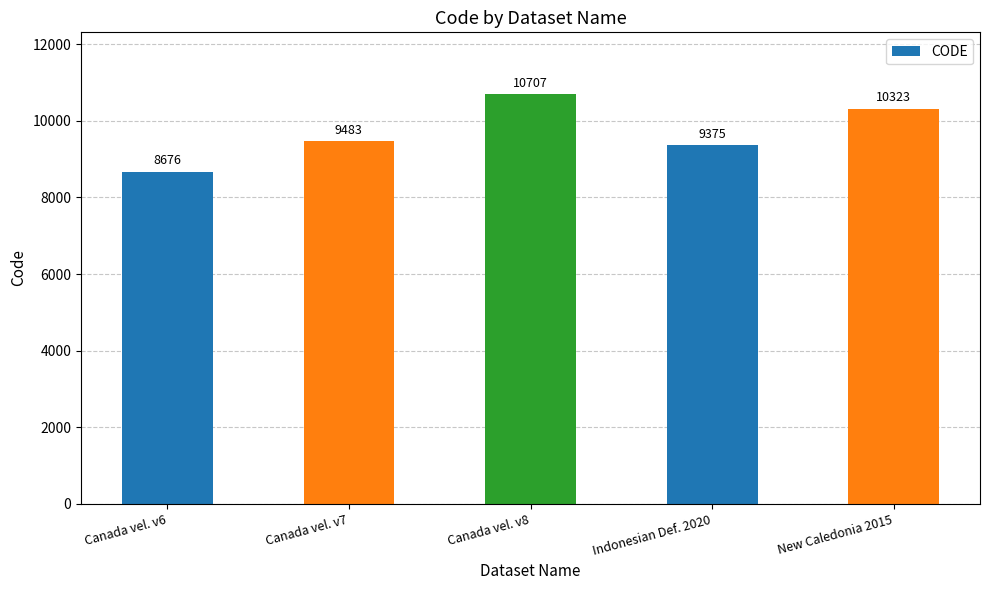

Are the bars horizontal?

No